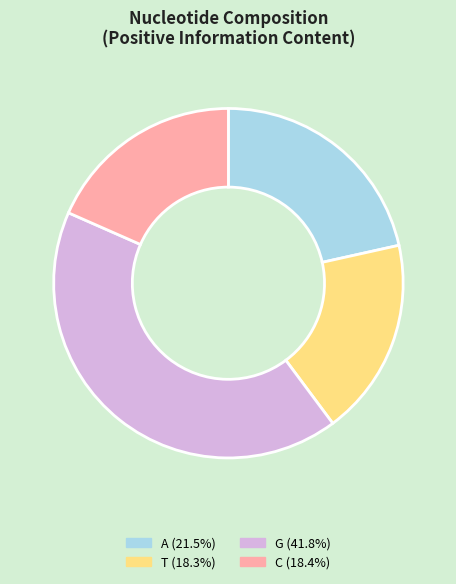

Which category has the biggest portion of the pie?

G